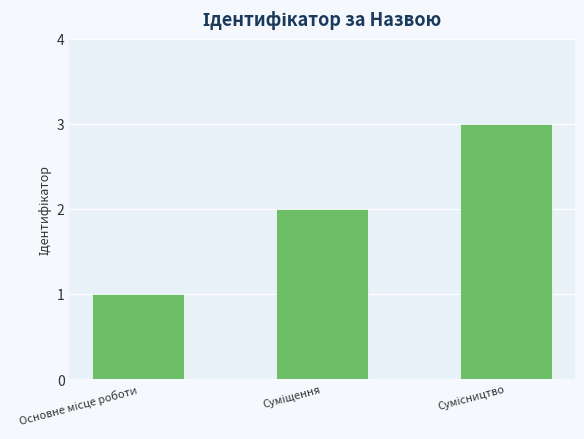

What is the maximum value shown in the chart?

3